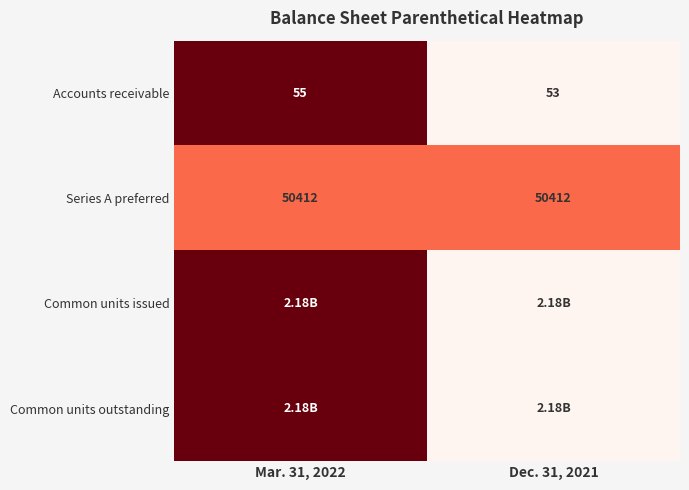

What is the sum of all Accounts receivable values?

108